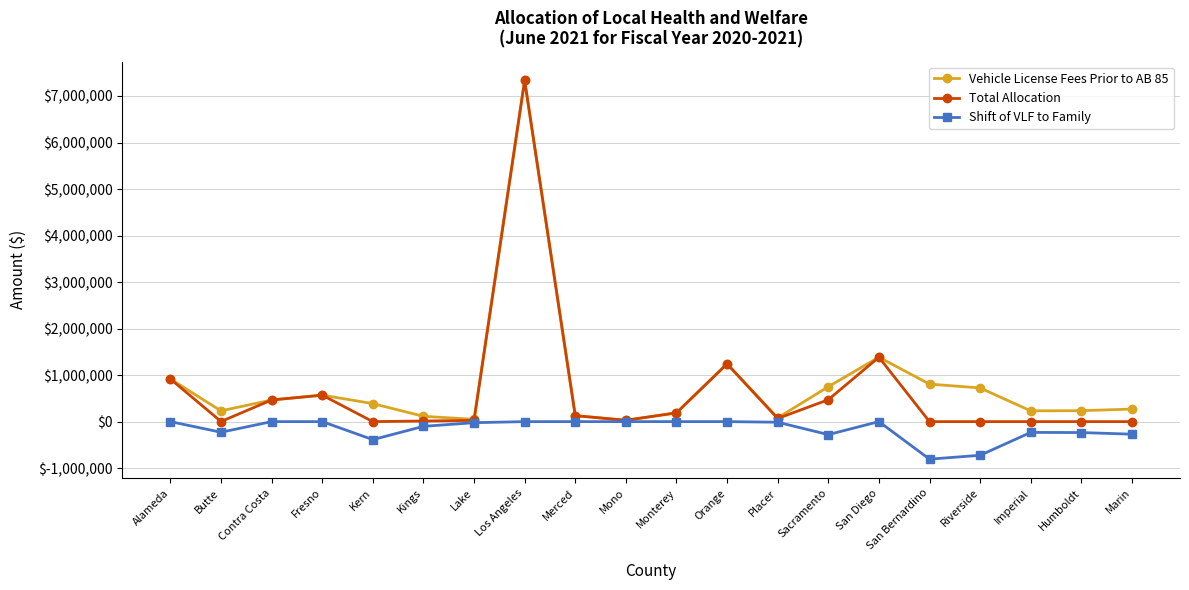

Which category has the highest value in the Total Allocation series?

Los Angeles